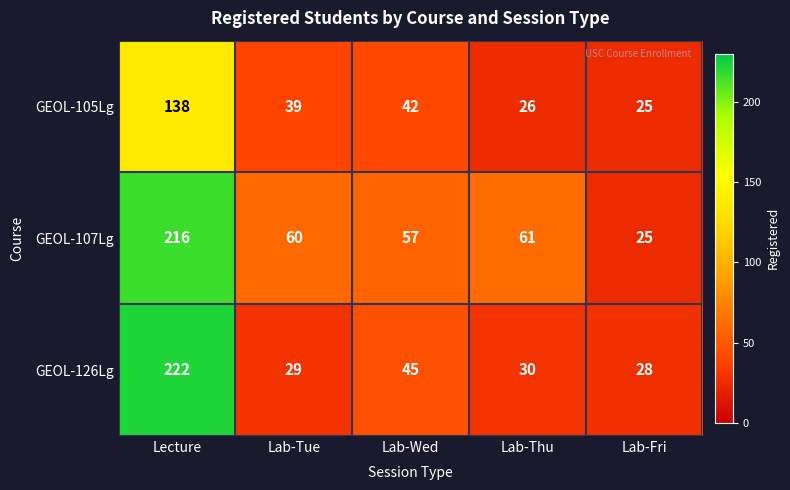

Which series has the largest range (max minus min)?

GEOL-126Lg